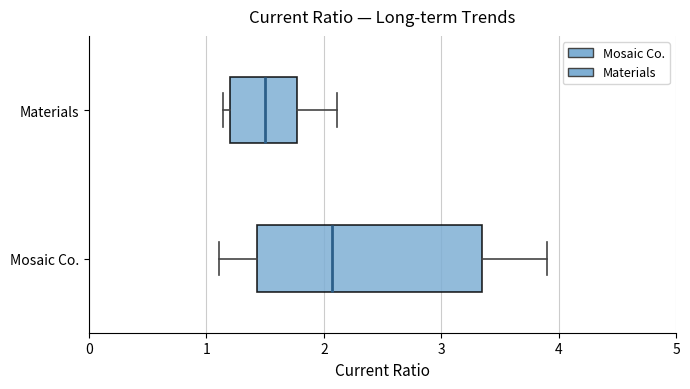

Reading bottom to top, read every box against the x-axis: the position of its median line, the range the box covers, and the ends of its whiskers. The values are not printed on the chart, so give them approximately, as read against the axis.

Mosaic Co.: median 2.1, box 1.4 to 3.4, whiskers 1.1 to 3.9
Materials: median 1.5, box 1.2 to 1.8, whiskers 1.1 to 2.1